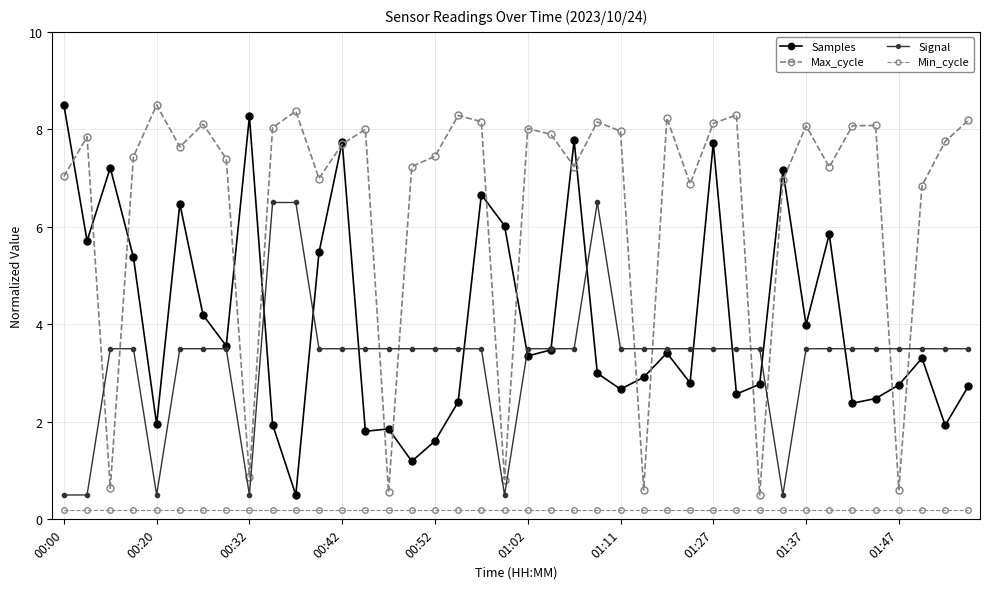

Where is Samples nearest to the value 4?

01:37